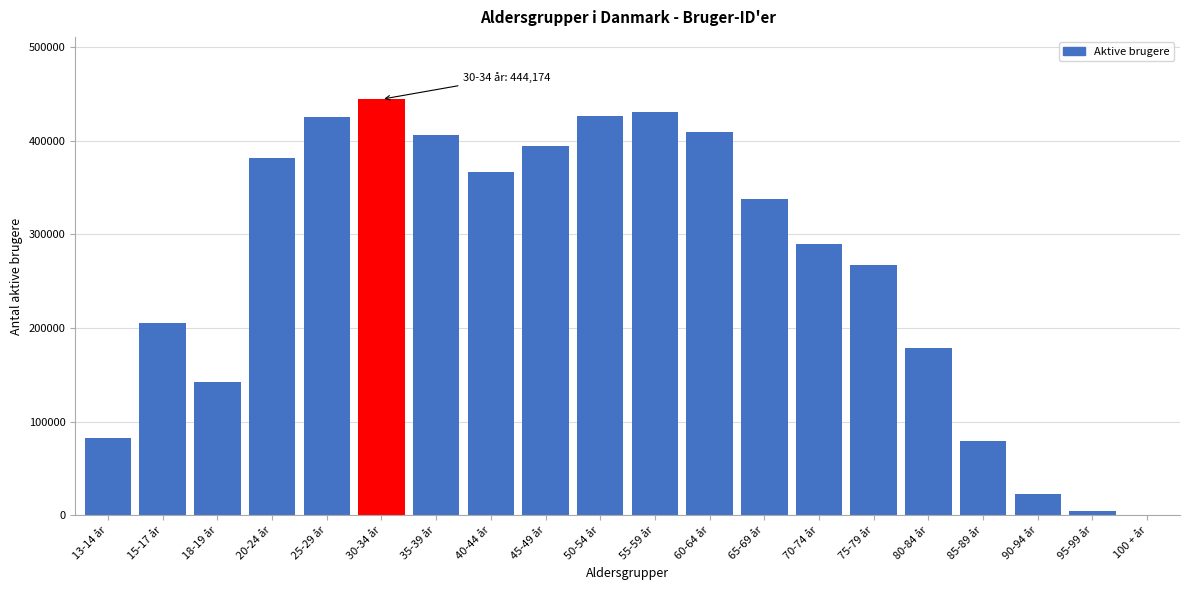

Where is the data nearest to the value 222247?

15-17 år